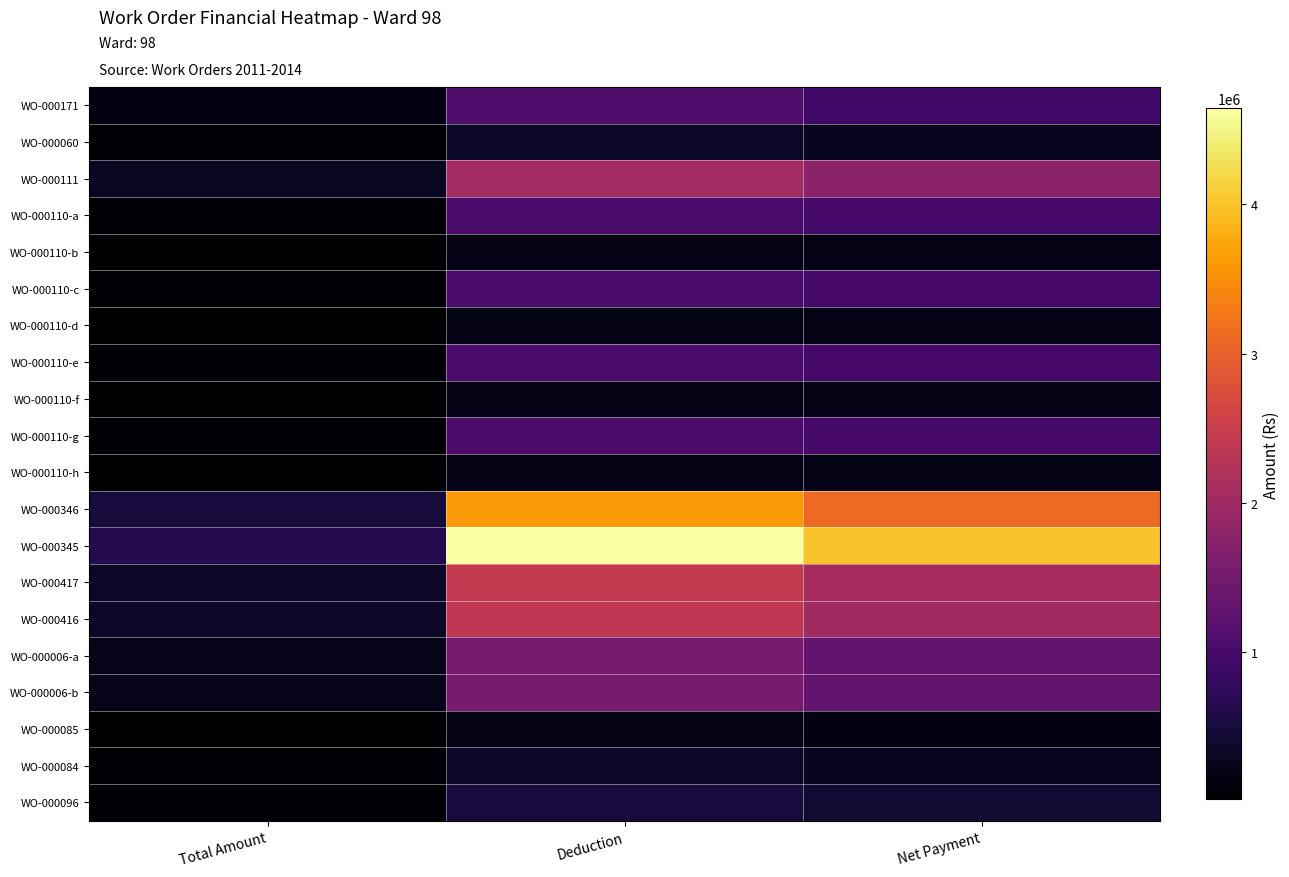

Reading left to right, what are all the values shown in this chart?

WO-000171: Total Amount=158345	Deduction=1101054	Net Payment=942709
WO-000060: Total Amount=44698	Deduction=323818	Net Payment=279120
WO-000111: Total Amount=295190	Deduction=2053410	Net Payment=1758220
WO-000110-a: Total Amount=65640	Deduction=1041844	Net Payment=976204
WO-000110-b: Total Amount=13128	Deduction=208360	Net Payment=195232
WO-000110-c: Total Amount=65640	Deduction=1041844	Net Payment=976204
WO-000110-d: Total Amount=13128	Deduction=208360	Net Payment=195232
WO-000110-e: Total Amount=65640	Deduction=1041844	Net Payment=976204
WO-000110-f: Total Amount=13128	Deduction=208360	Net Payment=195232
WO-000110-g: Total Amount=65640	Deduction=1041844	Net Payment=976204
WO-000110-h: Total Amount=13128	Deduction=208360	Net Payment=195232
WO-000346: Total Amount=495090	Deduction=3606805	Net Payment=3111715
WO-000345: Total Amount=638810	Deduction=4644109	Net Payment=4005299
WO-000417: Total Amount=332670	Deduction=2412199	Net Payment=2079529
WO-000416: Total Amount=326020	Deduction=2363013	Net Payment=2036993
WO-000006-a: Total Amount=217666	Deduction=1543732	Net Payment=1326066
WO-000006-b: Total Amount=217666	Deduction=1543732	Net Payment=1326066
WO-000085: Total Amount=23498	Deduction=191048	Net Payment=167550
WO-000084: Total Amount=52330	Deduction=325430	Net Payment=273100
WO-000096: Total Amount=57082	Deduction=487575	Net Payment=430493